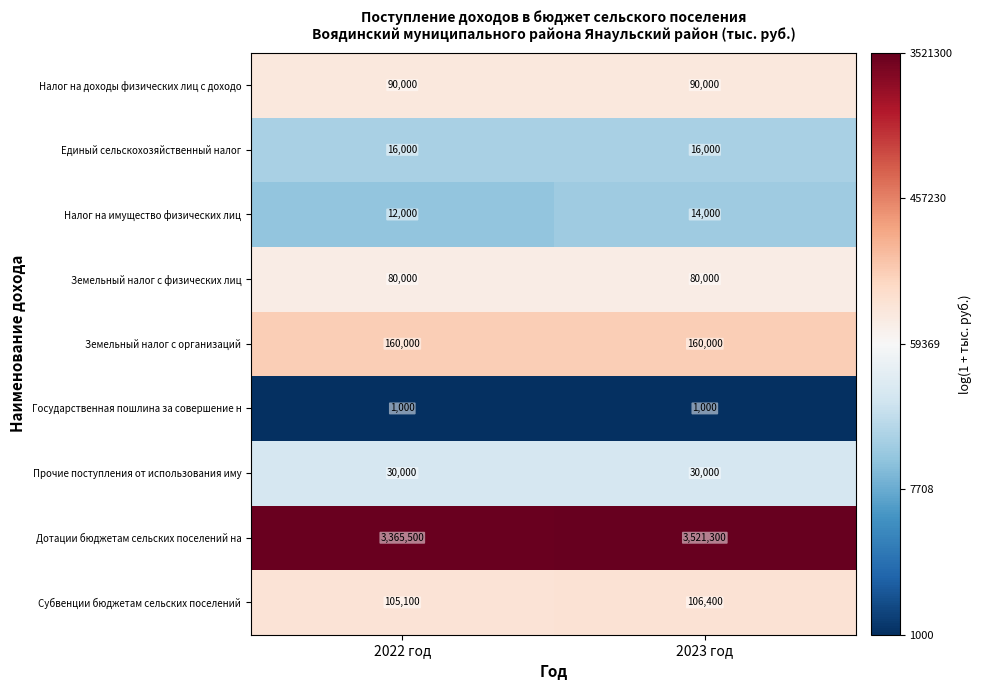

The value of Единый сельскохозяйственный налог at 2022 год is 8408. True or false?

False